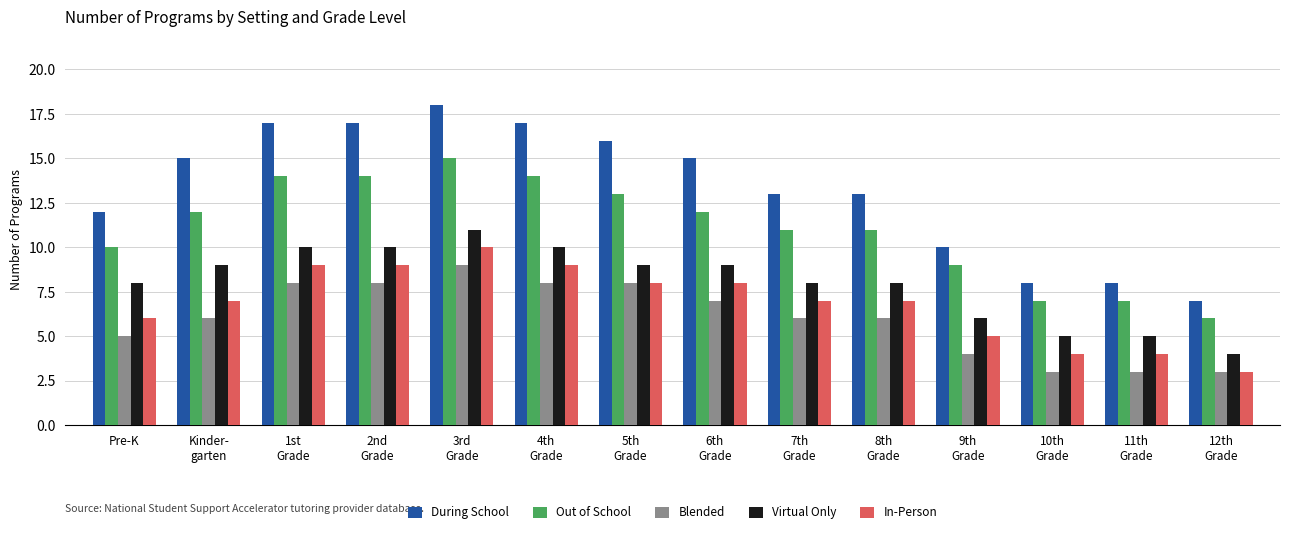

What is the greatest value displayed?

18